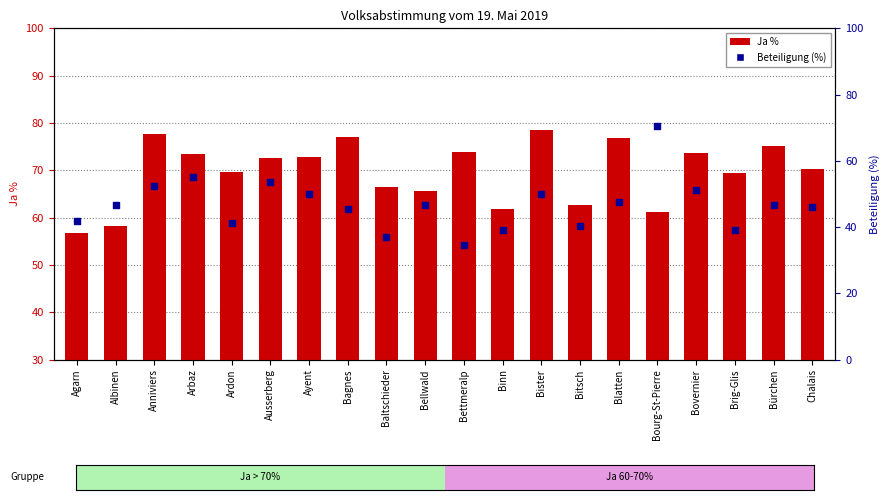

At which category is the sum across all series the highest?

Bourg-St-Pierre